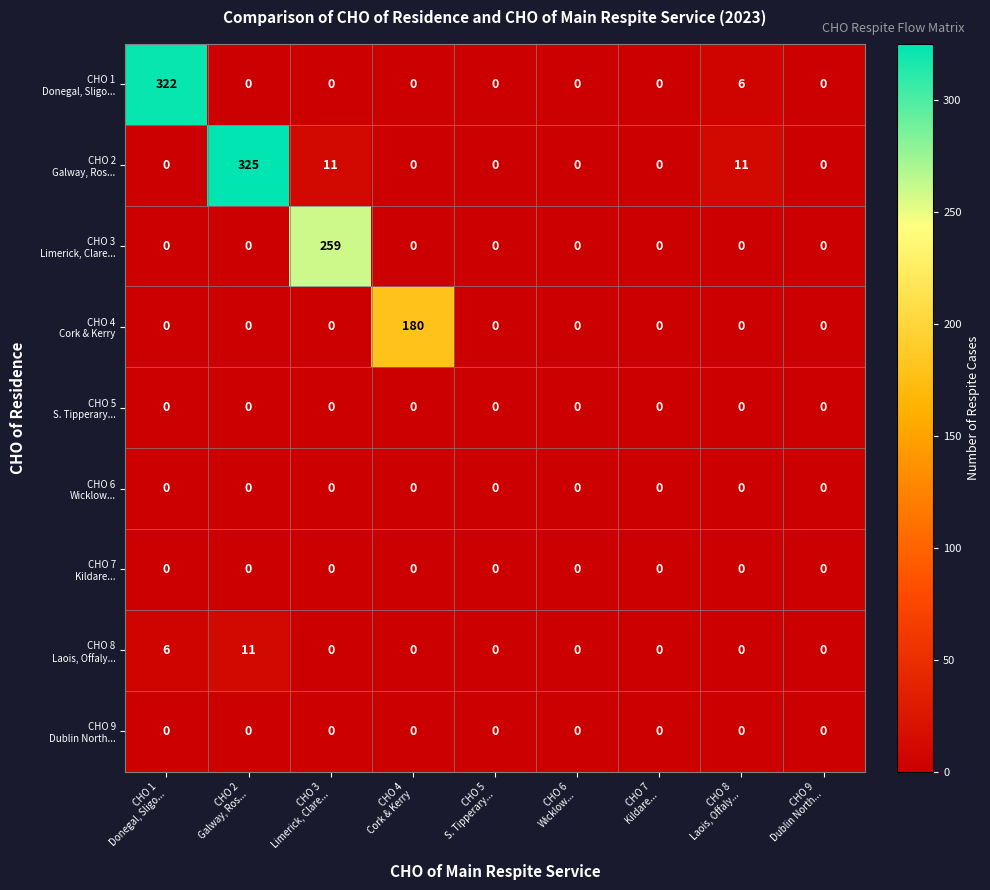

What is the maximum value shown in the chart?

325